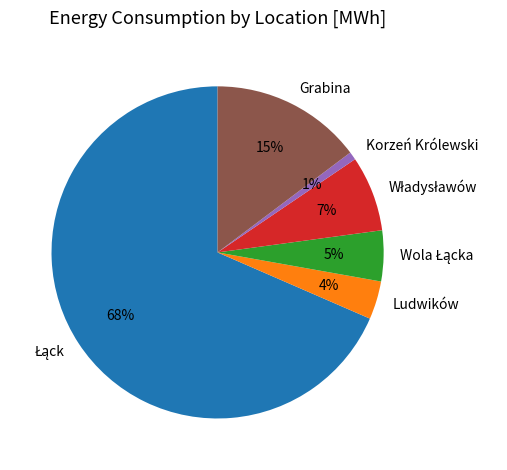

Is there any slice that represents more than half of the pie?

Yes